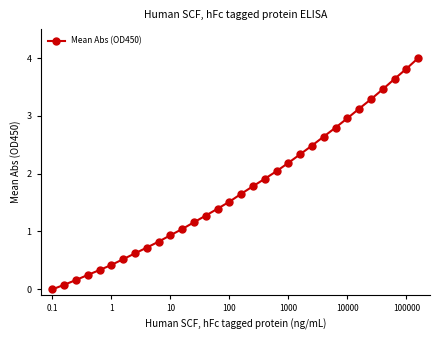

What is the difference between the maximum and minimum values?

4.0